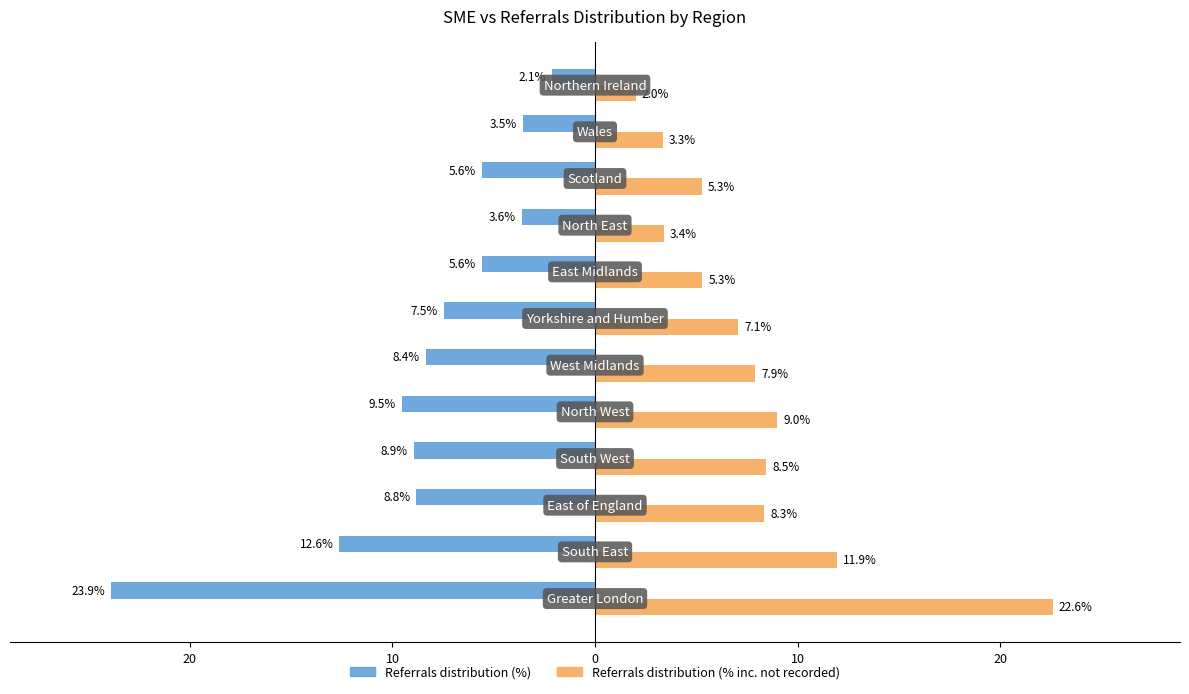

What are all the series names shown in the legend?

Referrals distribution (%), Referrals distribution (% inc. not recorded)